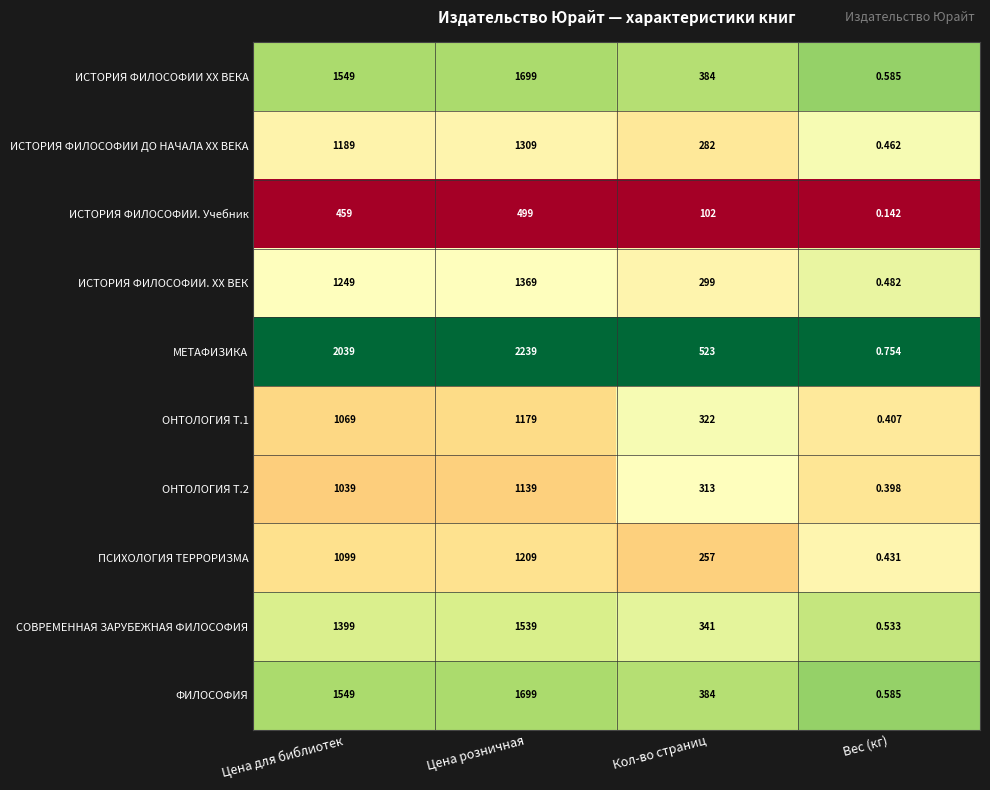

What is the spread (max minus min) of values at Цена для библиотек?

1580.0